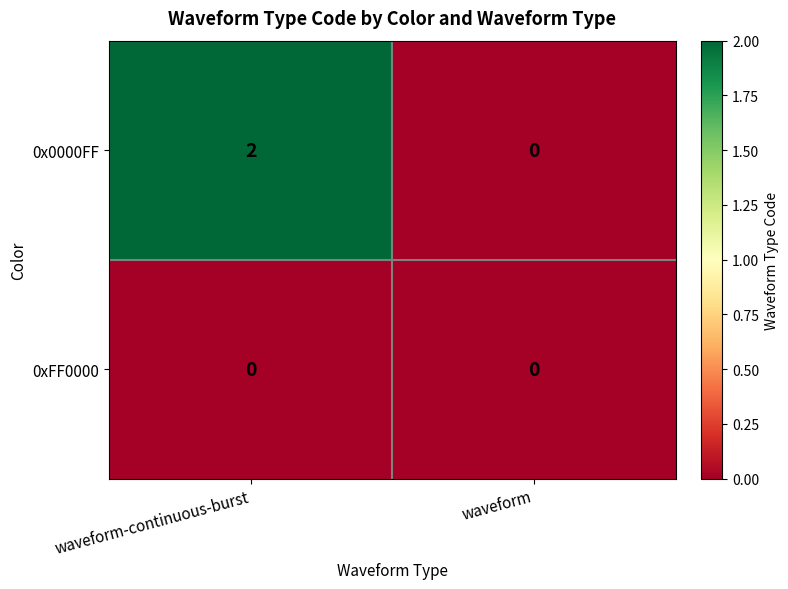

List the series in order of their peak value, lowest first.

0xFF0000, 0x0000FF